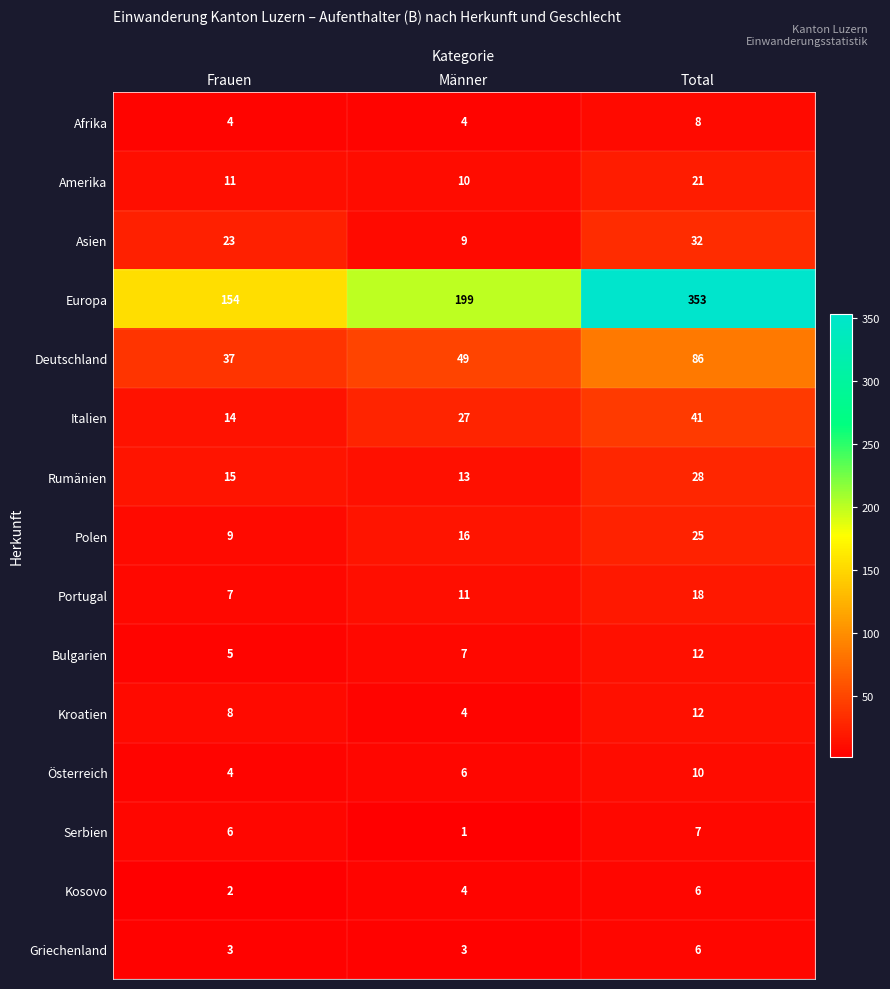

What is the average value of the Bulgarien series?

8